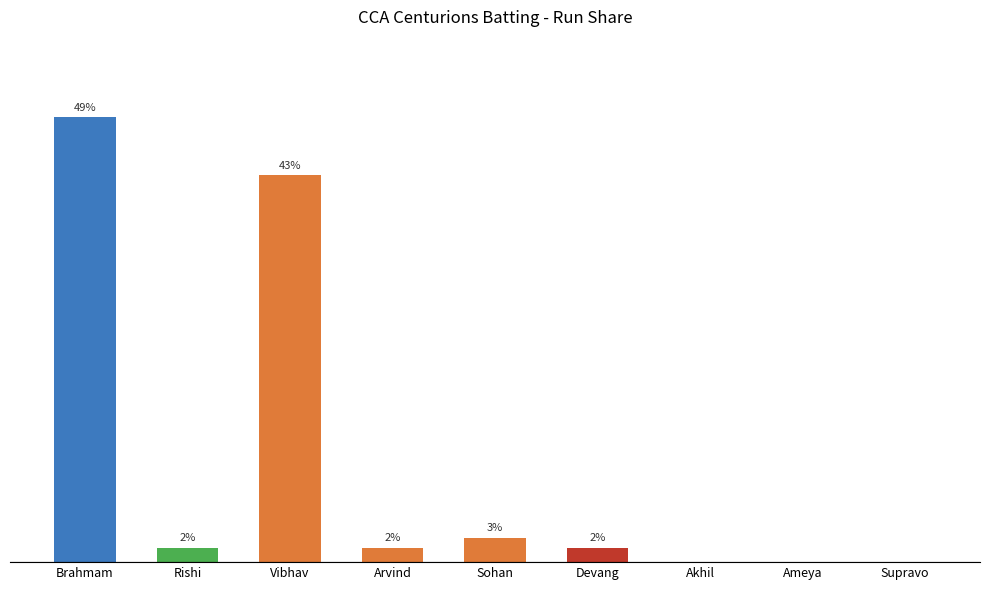

What is the sum of all values?

100.0